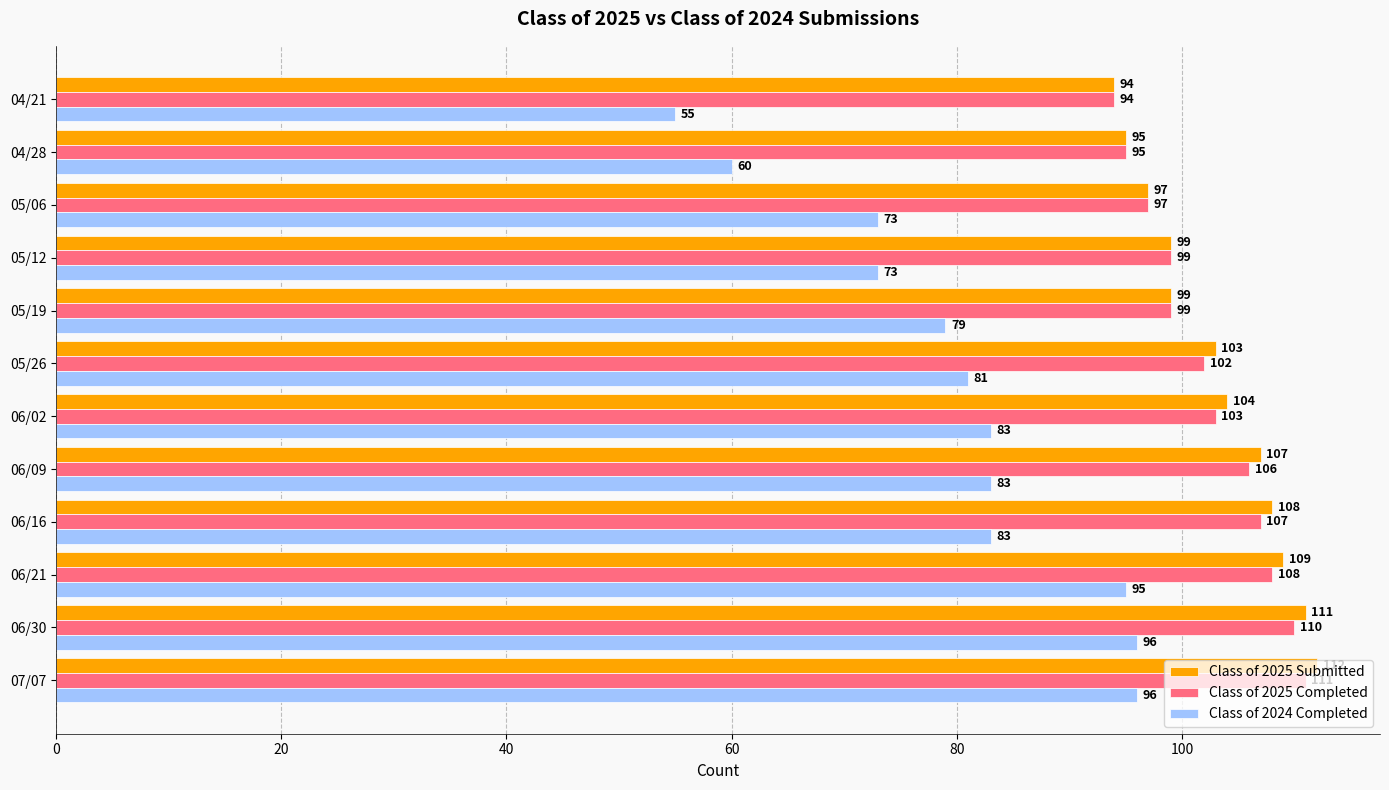

At which label does Class of 2025 Submitted reach its minimum?

04/21